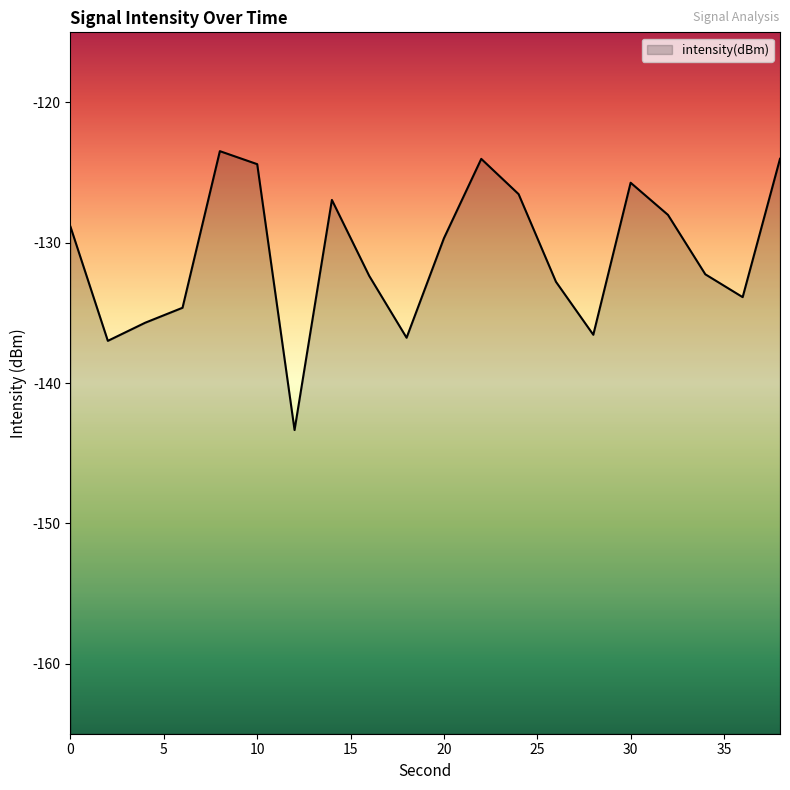

True or false: the data shows -62.2 at 4.

False